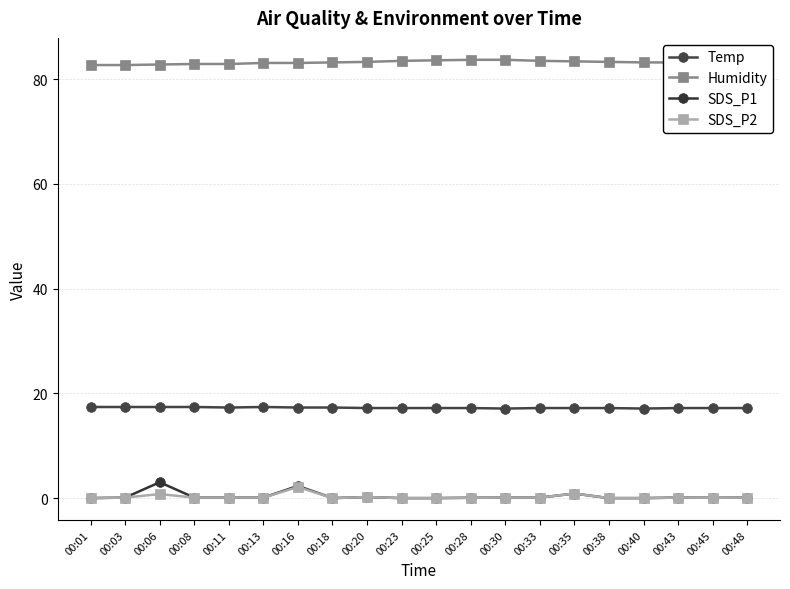

True or false: Temp and SDS_P2 cross at least once.

False